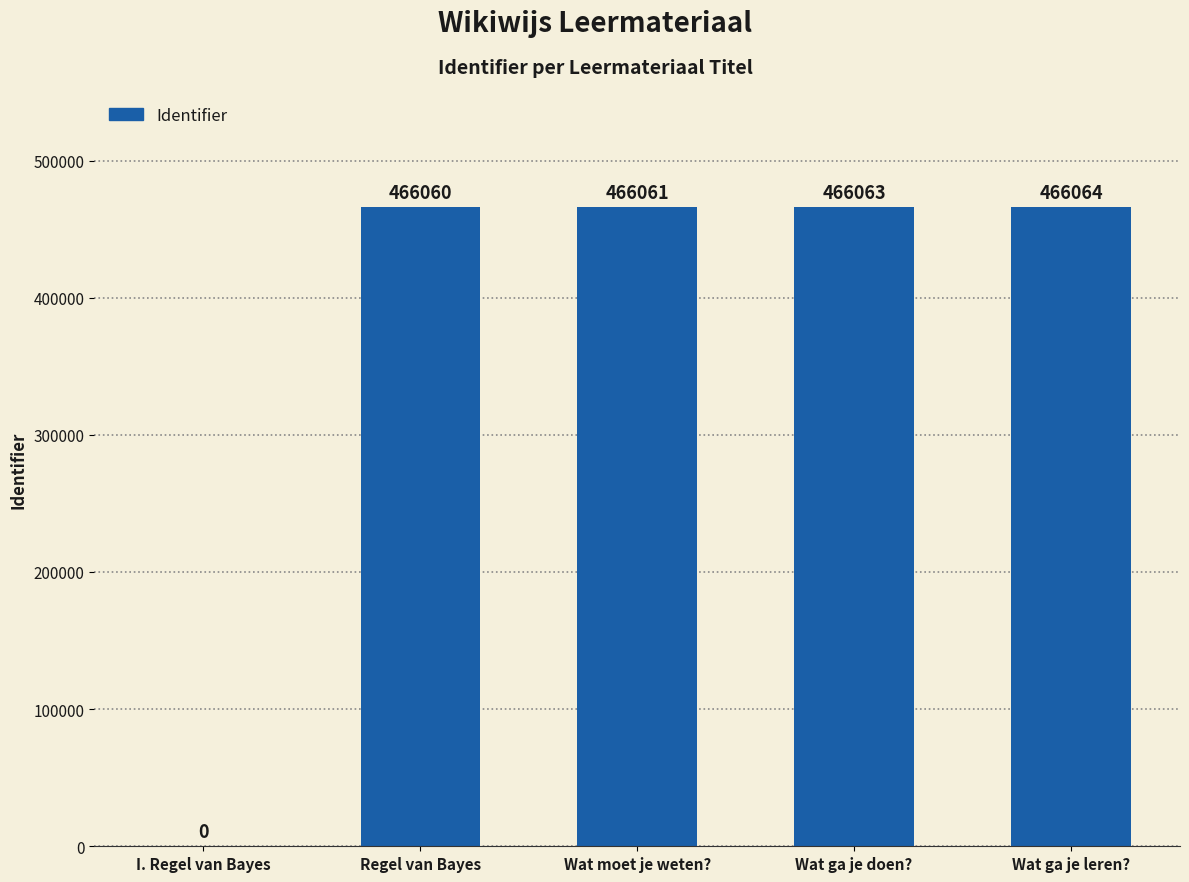

What is the sum of the values at Wat ga je doen? and Wat ga je leren??

932127